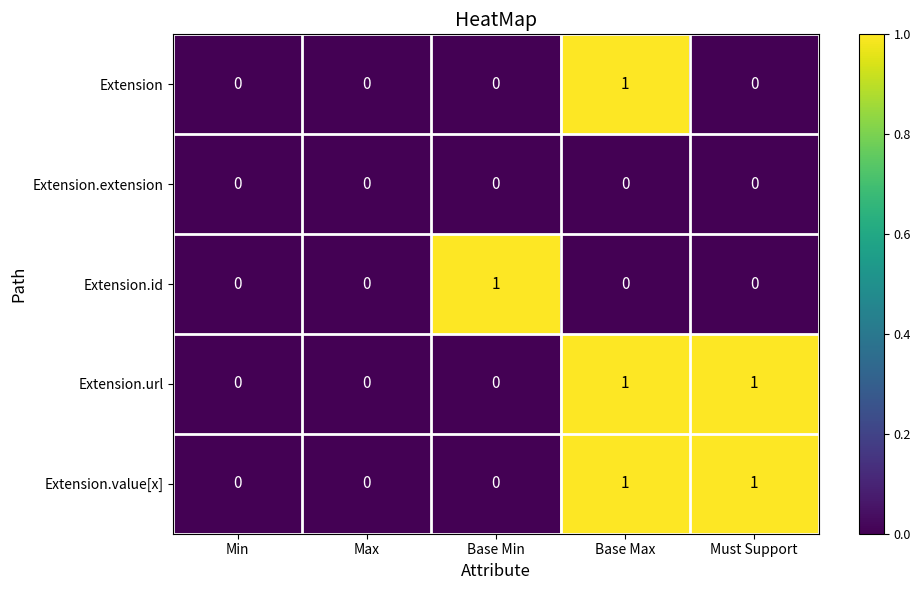

Which series changed the most between Base Max and Must Support?

Extension